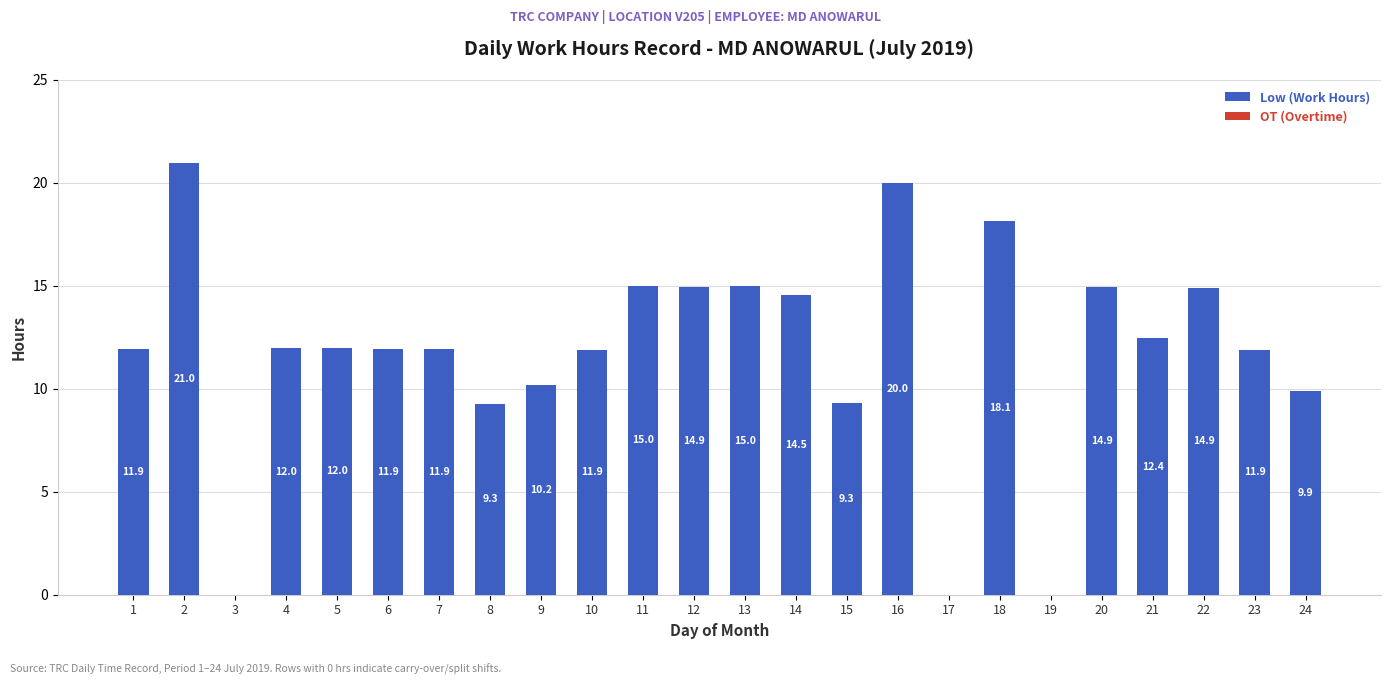

How many data points does each series have?

24